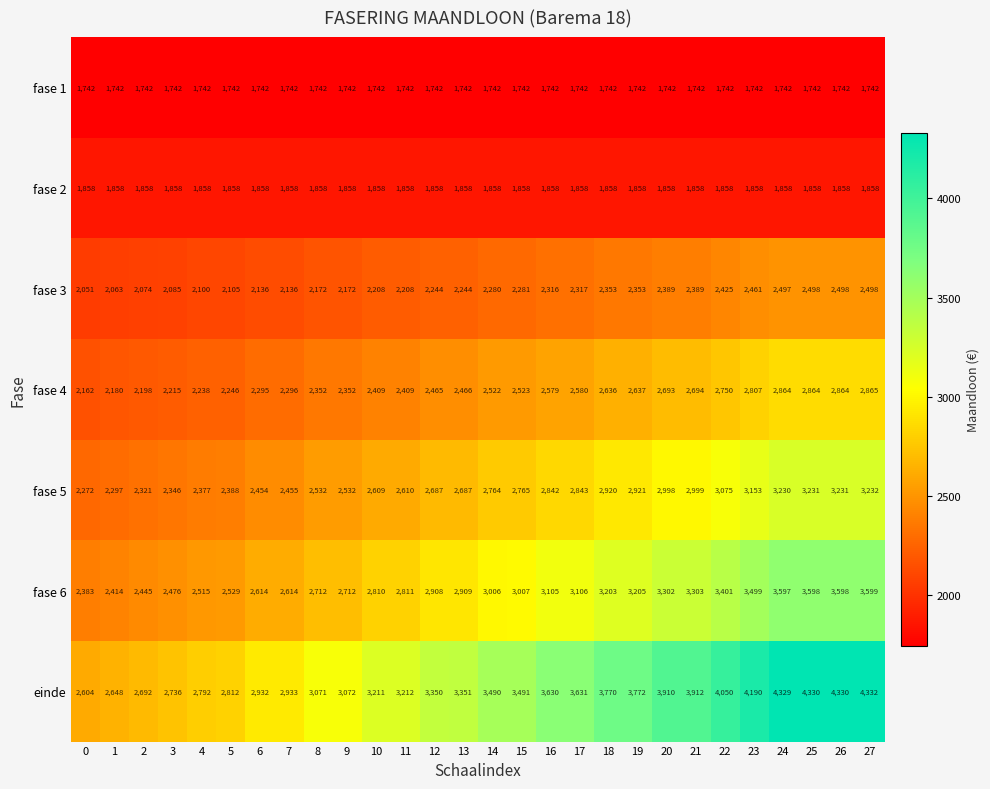

Which series has the widest spread of values?

einde